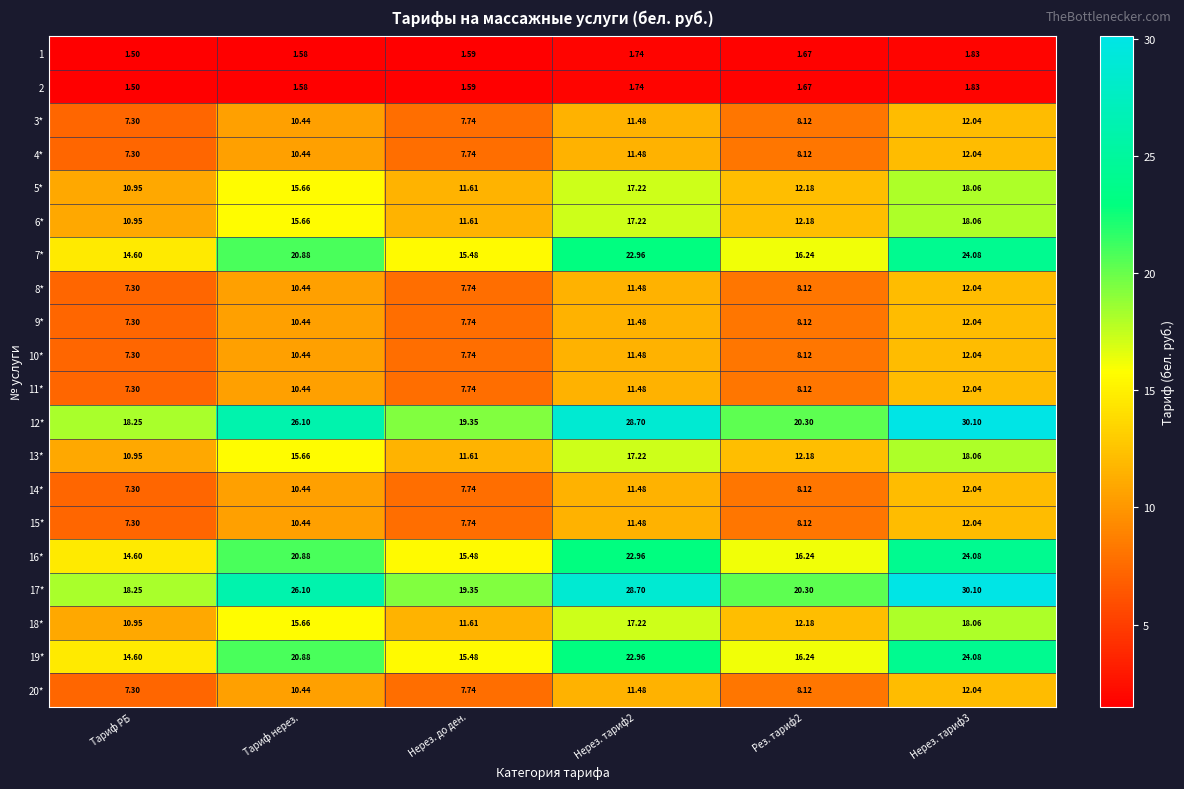

At which label does 10* first exceed 10?

Тариф нерез.